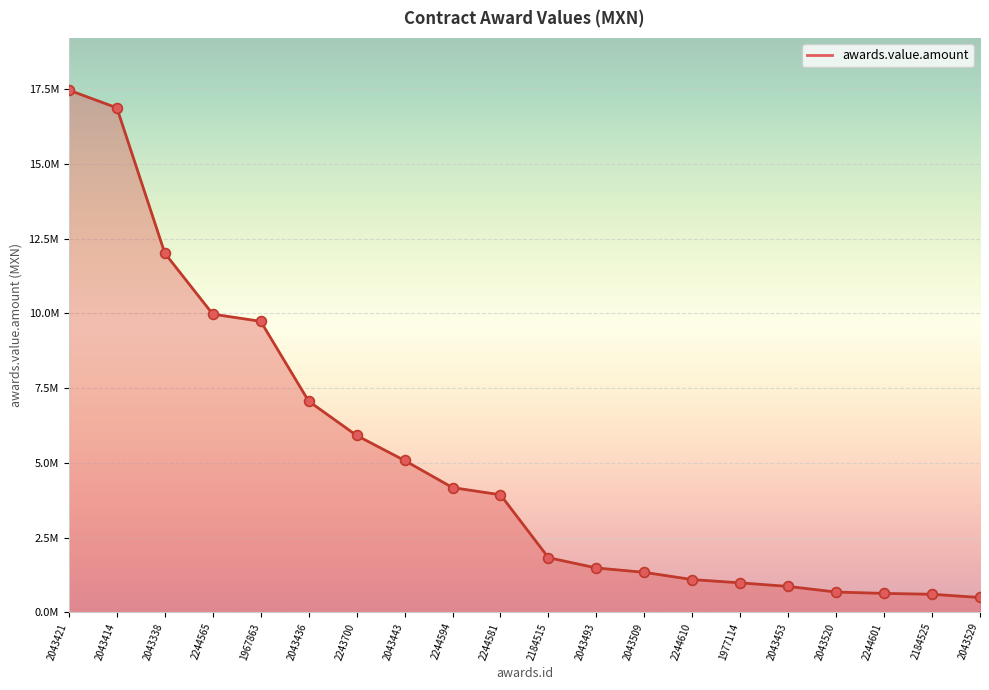

Which has a higher value, 2244565 or 2244610?

2244565